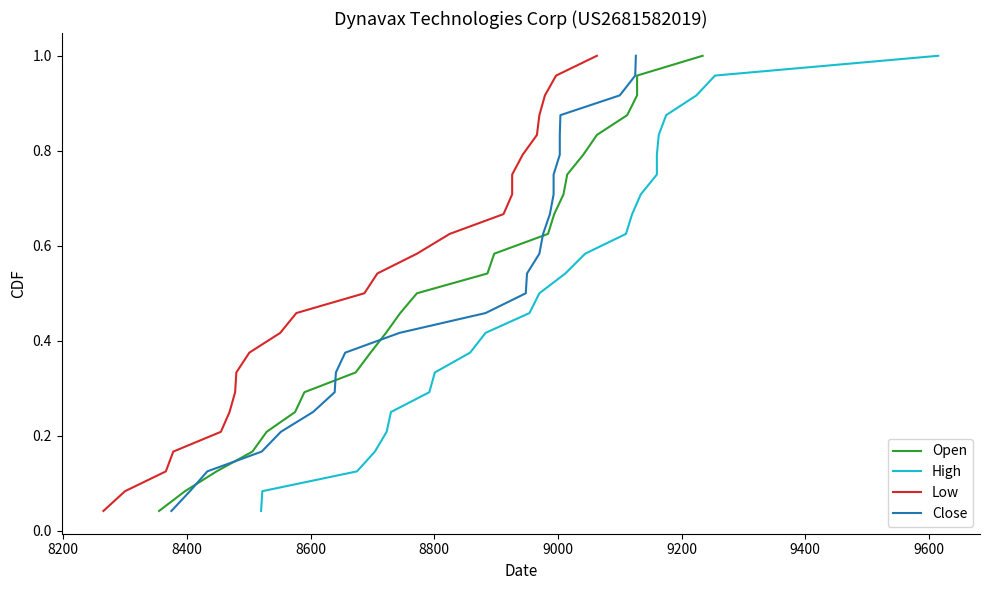

How many distinct data groups are displayed?

4